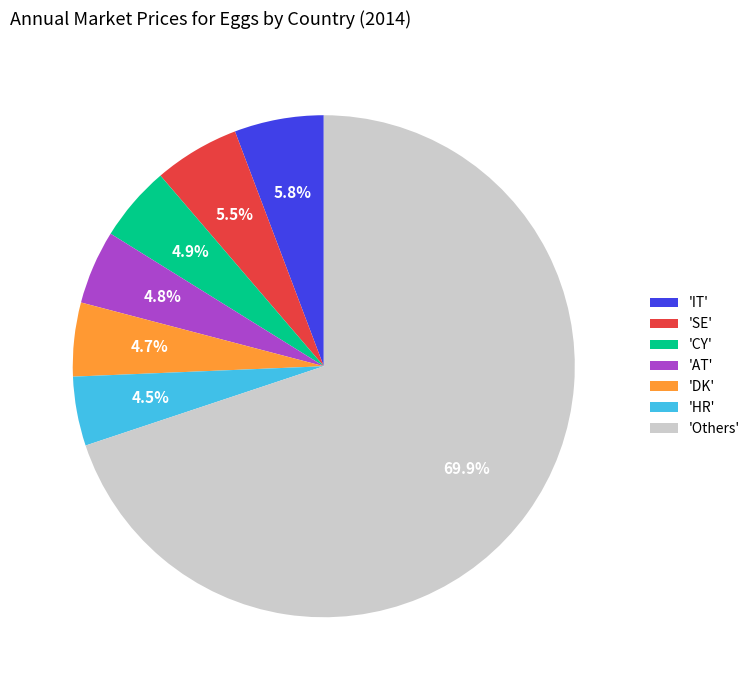

Do 'HR' and 'CY' together represent more than half of the pie?

No